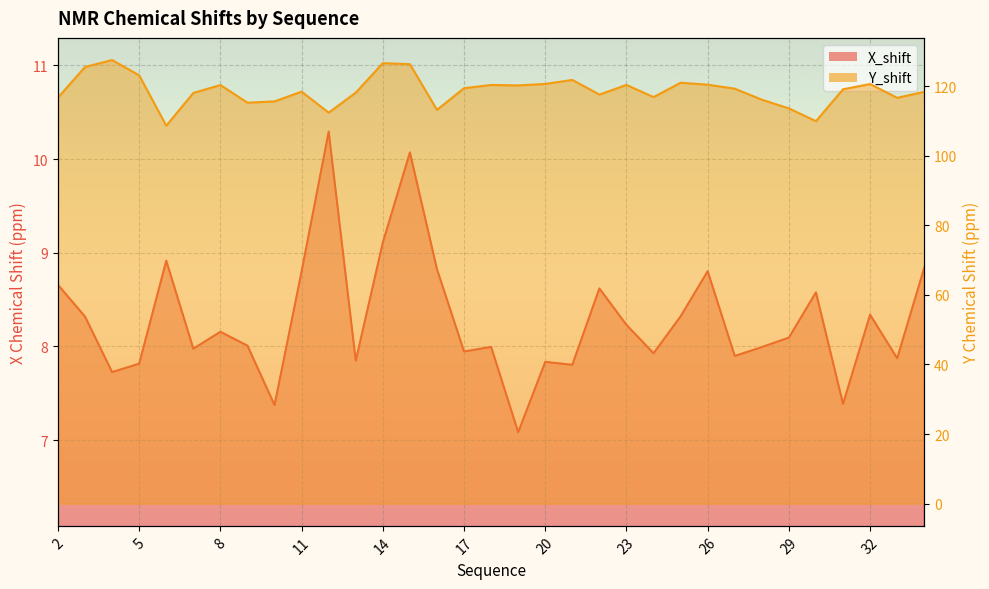

Reading left to right, transcribe all the data shown in this chart.

X_shift: 8.7	8.3	7.7	7.8	8.9	8.0	8.2	8.0	7.4	8.8	10.3	7.8	9.1	10.1	8.8	7.9	8.0	7.1	7.8	7.8	8.6	8.2	7.9	8.3	8.8	7.9	8.0	8.1	8.6	7.4	8.3	7.9	8.8
Y_shift: 116.7	125.5	127.5	123.1	108.6	118.0	120.3	115.2	115.6	118.4	112.4	118.1	126.6	126.3	113.2	119.4	120.3	120.2	120.6	121.8	117.6	120.3	116.8	121.0	120.4	119.2	116.1	113.6	109.9	119.1	120.6	116.6	118.3